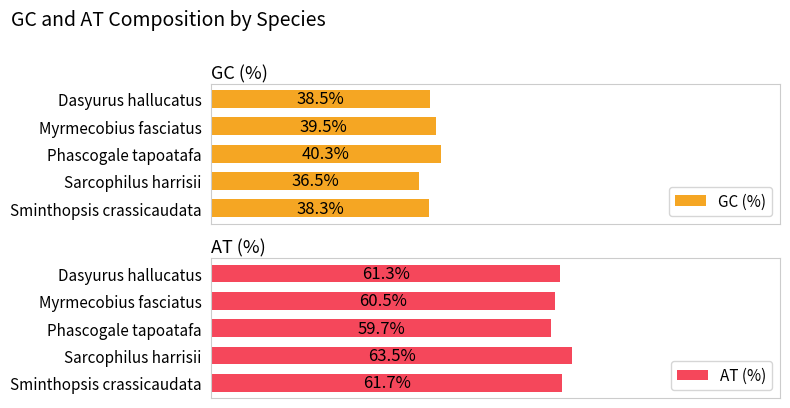

Where is GC (%) nearest to the value 38?

Sminthopsis crassicaudata